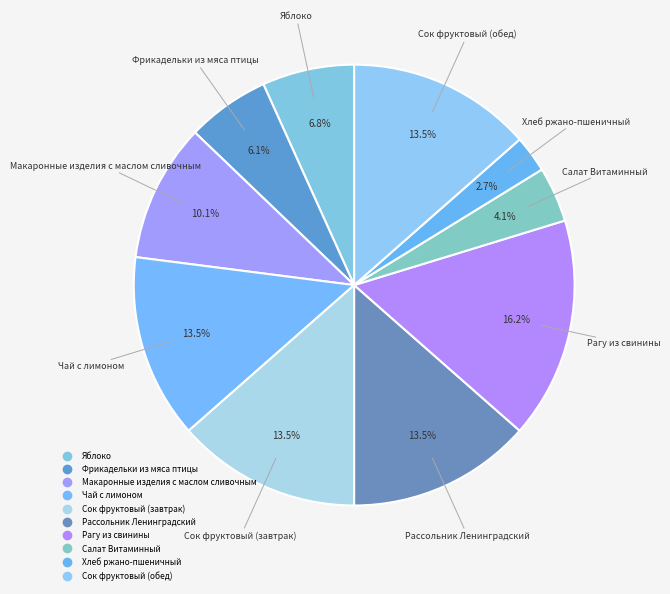

How many segments does this pie chart have?

10